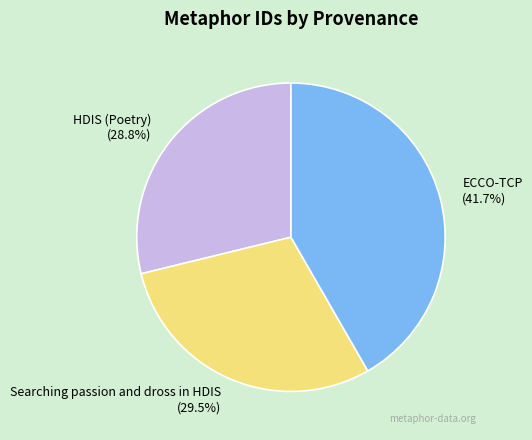

What is the smallest slice in the pie chart?

HDIS (Poetry)